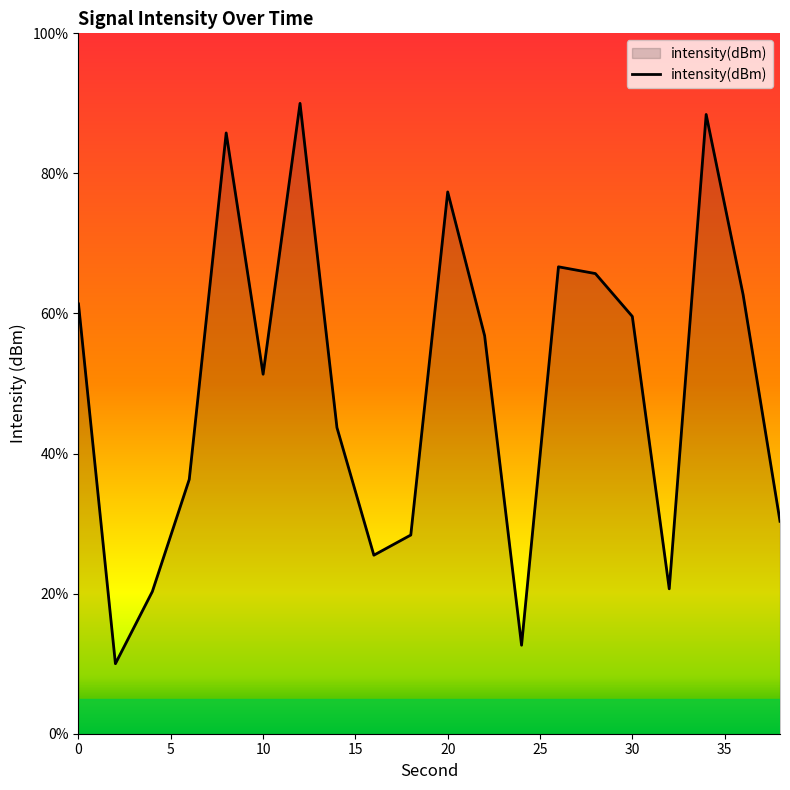

Reading left to right, what are all the values shown in this chart?

-122.6	-128.8	-127.6	-125.6	-119.7	-123.8	-119.2	-124.8	-126.9	-126.6	-120.7	-123.2	-128.5	-122.0	-122.1	-122.9	-127.5	-119.4	-122.5	-126.4